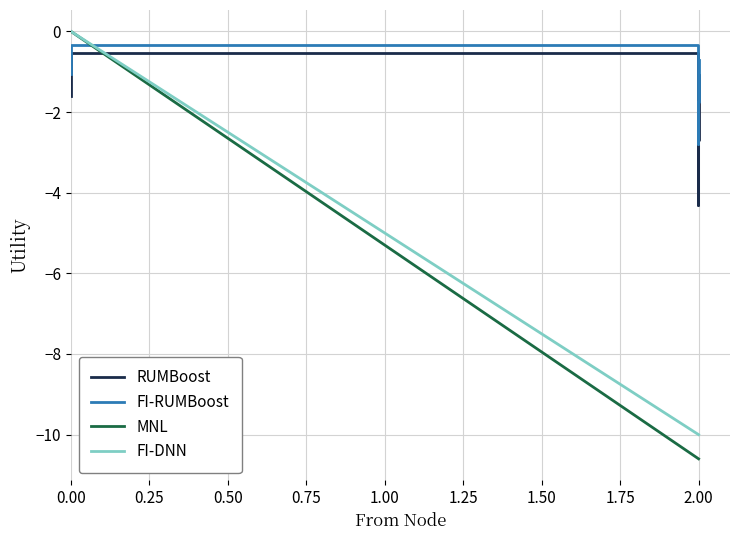

True or false: FI-DNN and FI-RUMBoost intersect in this chart.

True